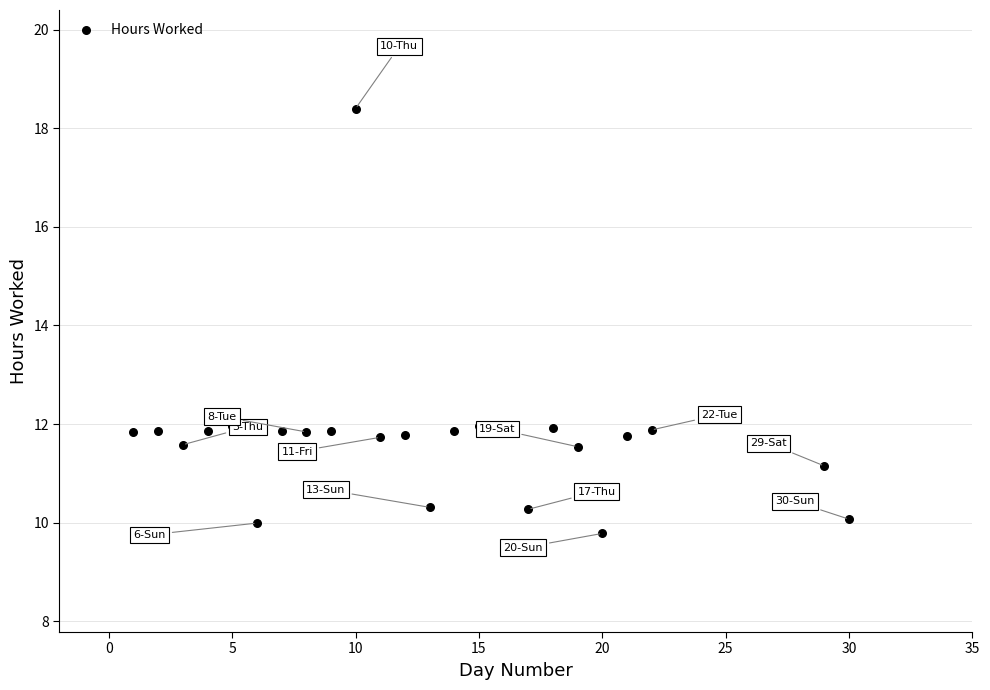

What is the range of Y values (max minus min)?

8.6